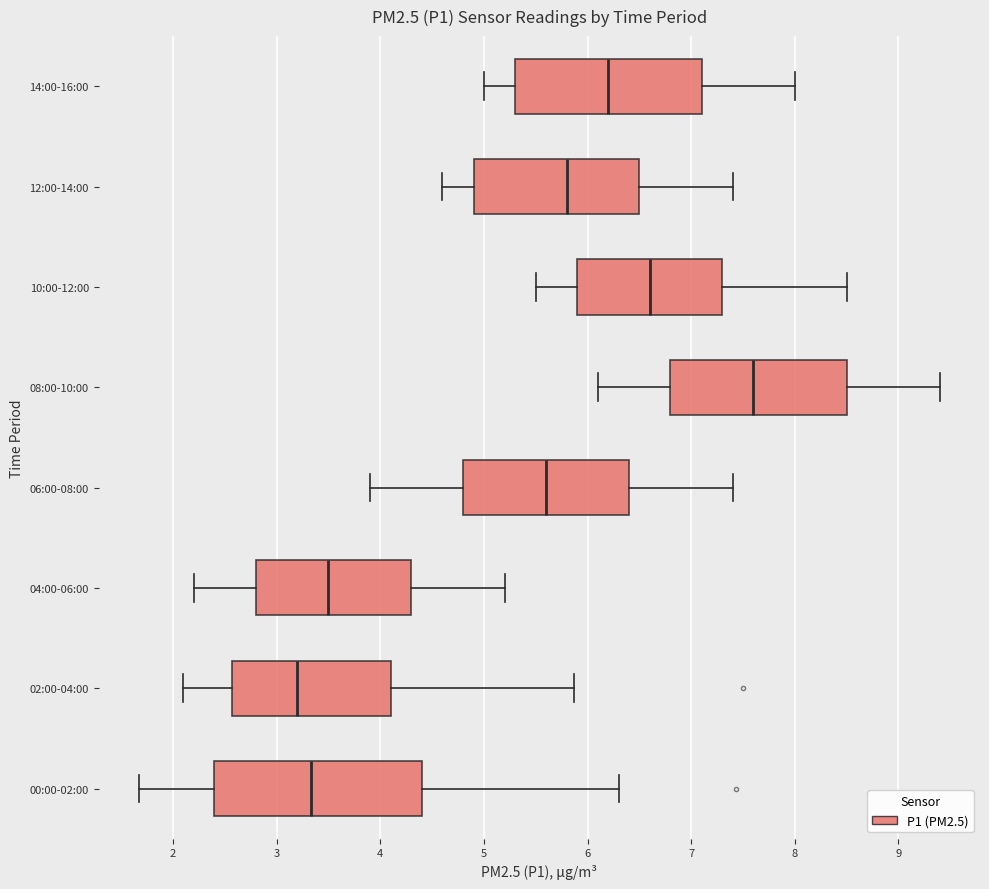

Reading bottom to top, read every box against the x-axis: the position of its median line, the range the box covers, and the ends of its whiskers. The values are not printed on the chart, so give them approximately, as read against the axis.

00:00-02:00: median 3.3, box 2.4 to 4.4, whiskers 1.7 to 6.3
02:00-04:00: median 3.2, box 2.6 to 4.1, whiskers 2.1 to 5.9
04:00-06:00: median 3.5, box 2.8 to 4.3, whiskers 2.2 to 5.2
06:00-08:00: median 5.6, box 4.8 to 6.4, whiskers 3.9 to 7.4
08:00-10:00: median 7.6, box 6.8 to 8.5, whiskers 6.1 to 9.4
10:00-12:00: median 6.6, box 5.9 to 7.3, whiskers 5.5 to 8.5
12:00-14:00: median 5.8, box 4.9 to 6.5, whiskers 4.6 to 7.4
14:00-16:00: median 6.2, box 5.3 to 7.1, whiskers 5.0 to 8.0